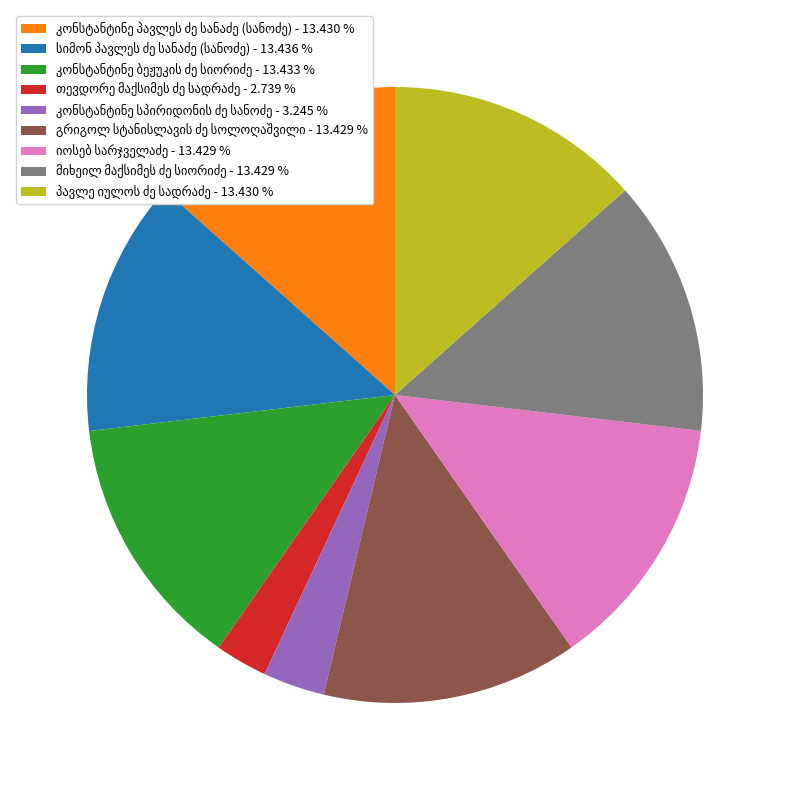

Is there any slice that represents more than half of the pie?

No